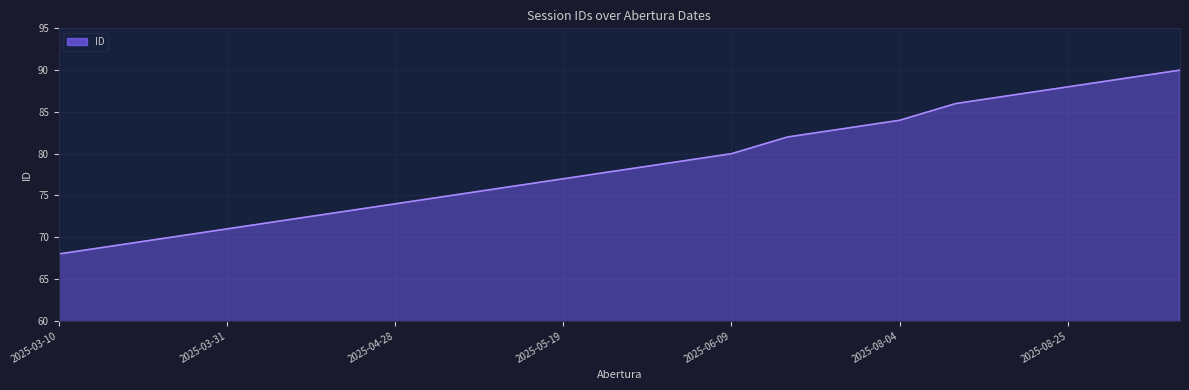

What is the maximum value shown in the chart?

90